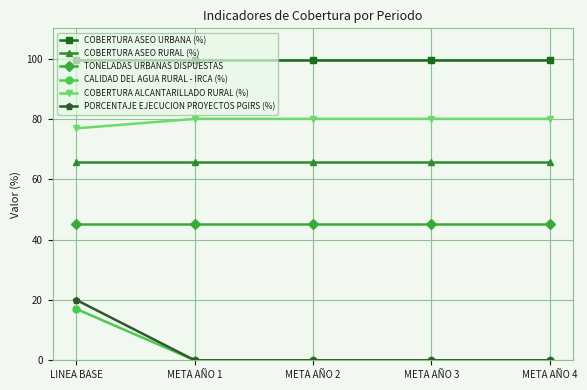

What is the label of the 5th point from the left?

META AÑO 4